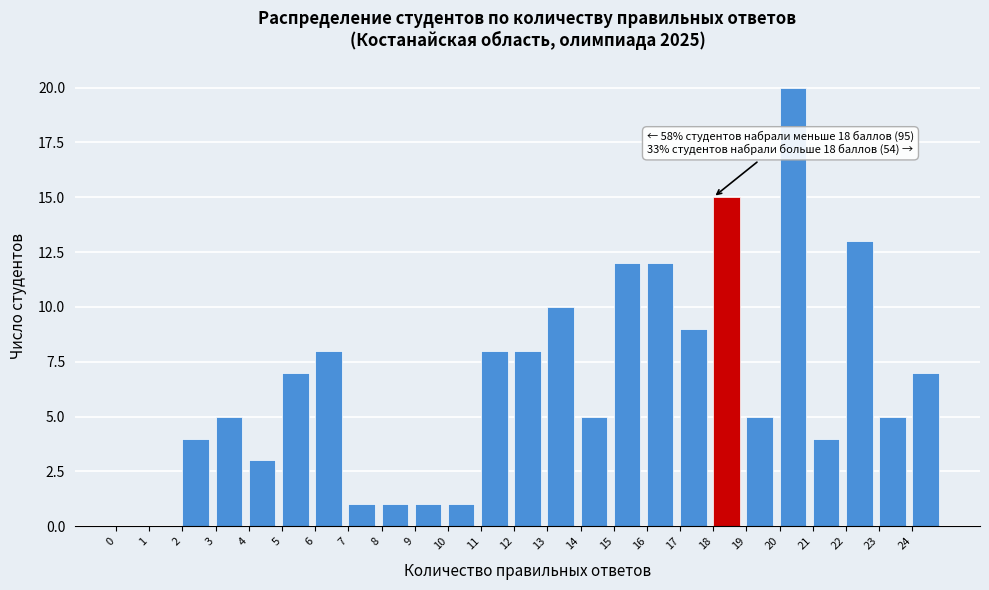

Over which range of the x-axis is the bar tallest?

20 to 21